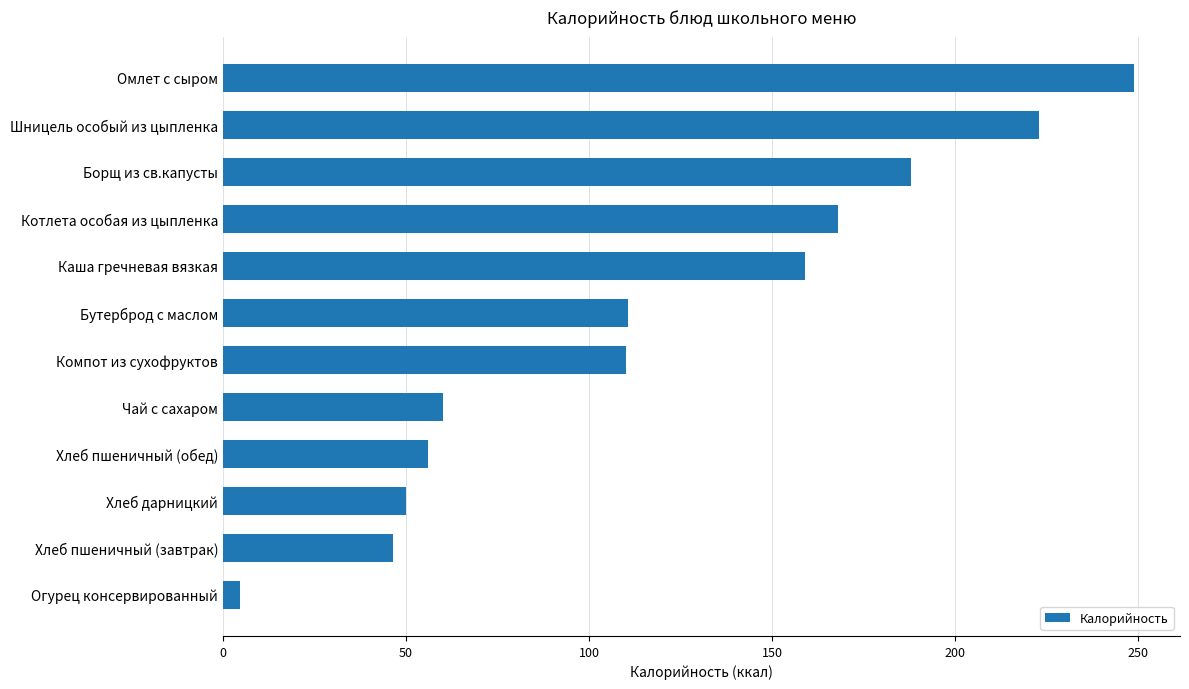

Are the bars horizontal?

Yes